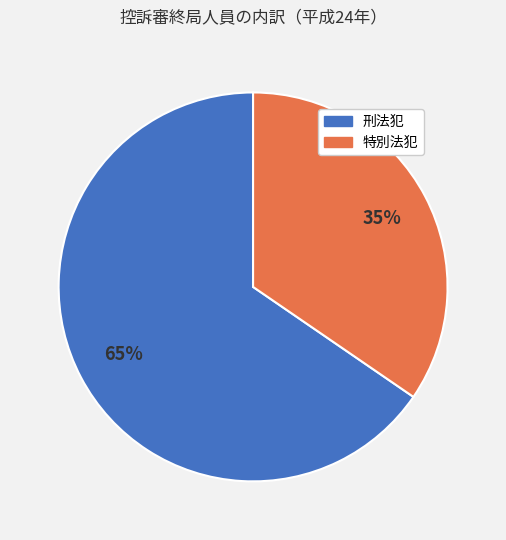

How many slices are in this pie chart?

2